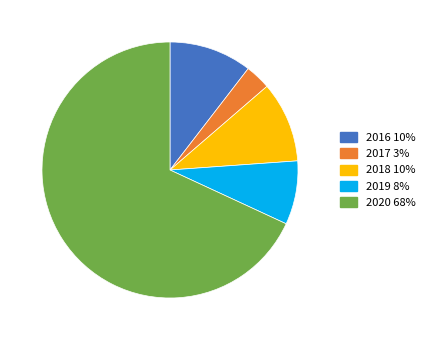

Do 2017 3% and 2016 10% together represent more than half of the pie?

No